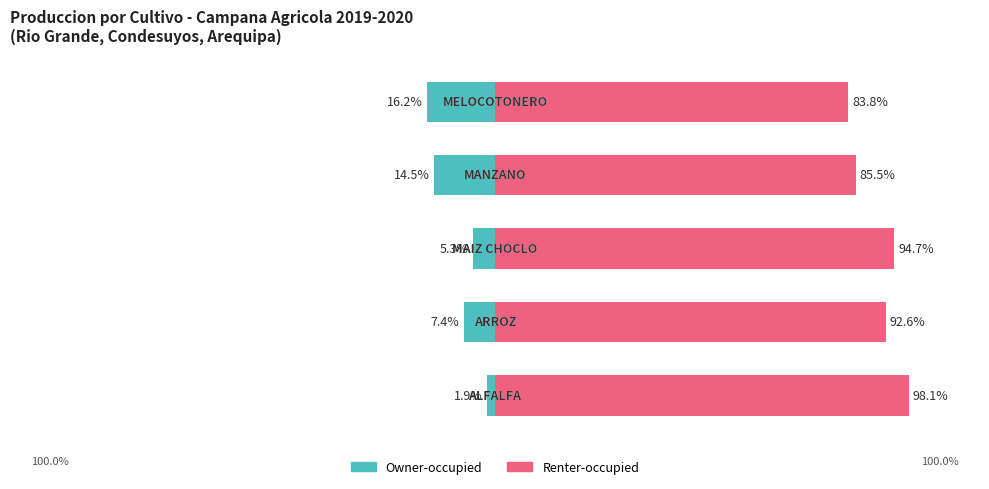

What is the sum of all Renter-occupied values?

454.7